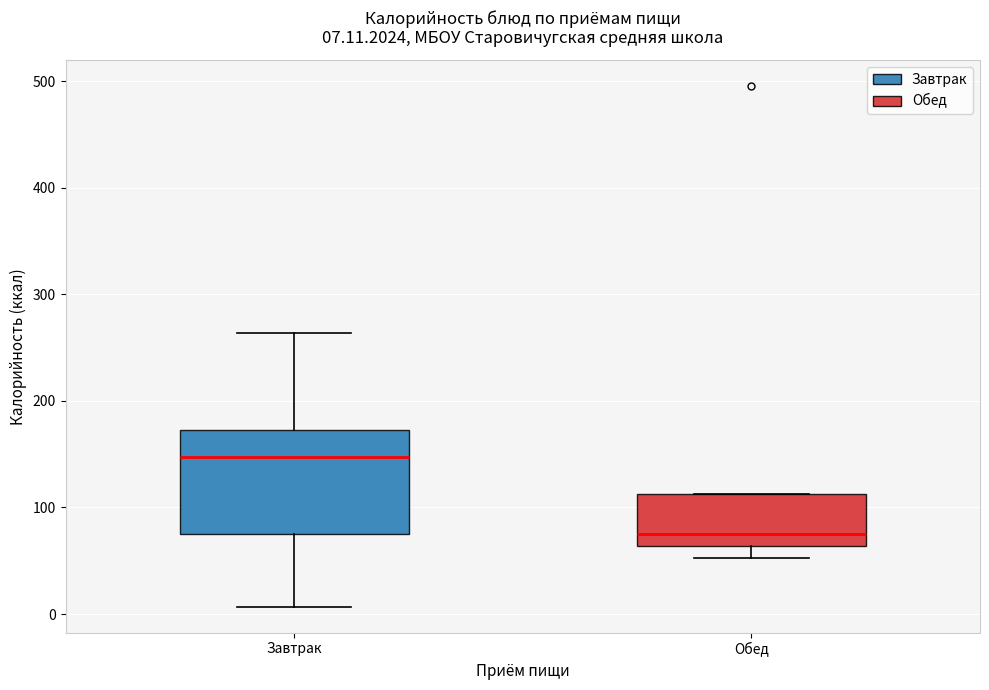

Which box's median line is the highest?

Завтрак